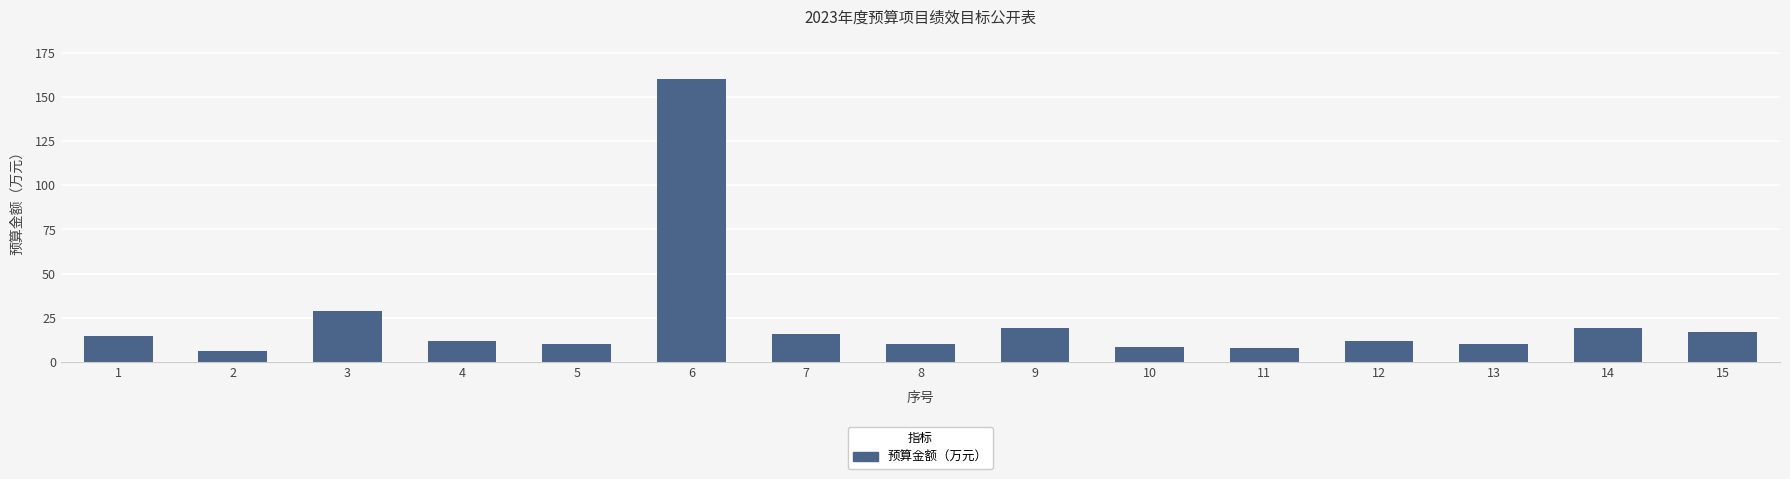

What is the difference between the values at 10 and 9?

10.8